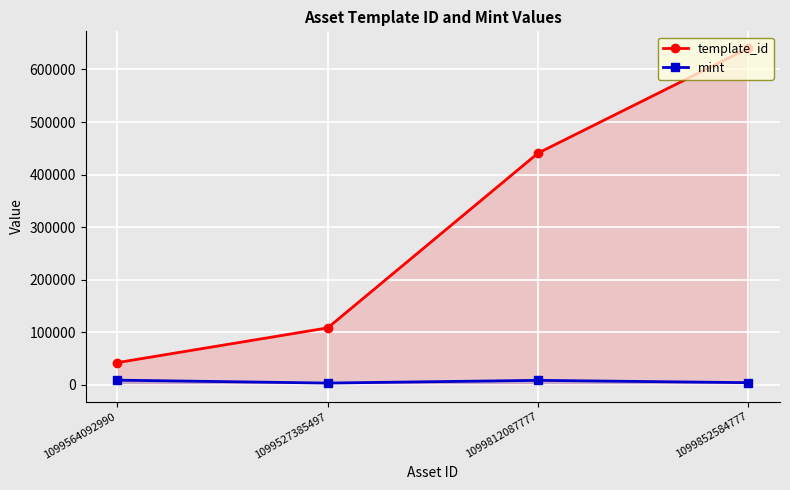

Which series changed the most between 1099564092990 and 1099852584777?

template_id